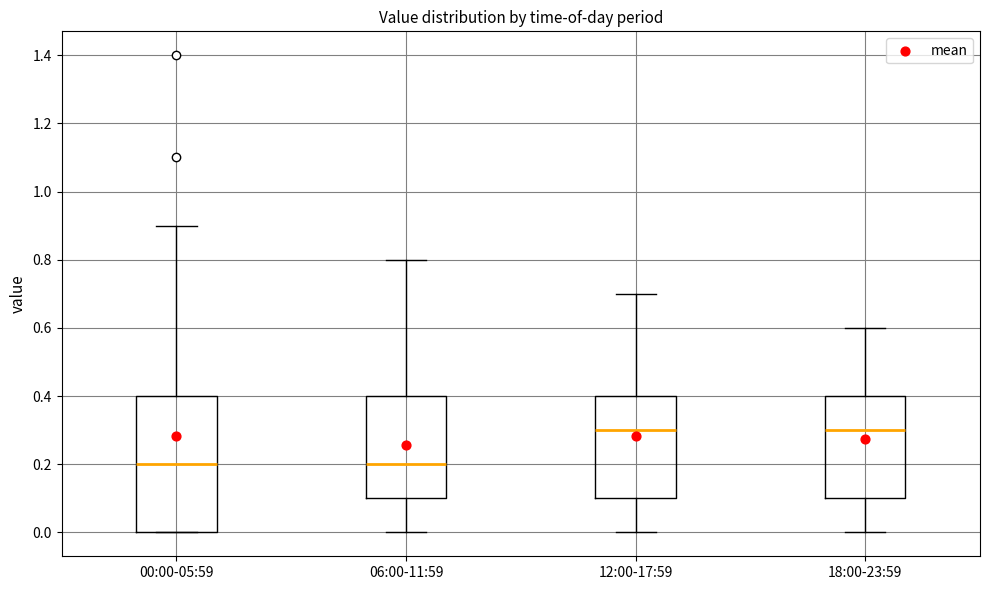

Reading left to right, read every box against the y-axis: the position of its median line, the range the box covers, and the ends of its whiskers. The values are not printed on the chart, so give them approximately, as read against the axis.

00:00-05:59: median 0.2, box 0.0 to 0.4, whiskers 0.0 to 0.9
06:00-11:59: median 0.2, box 0.1 to 0.4, whiskers 0.0 to 0.8
12:00-17:59: median 0.3, box 0.1 to 0.4, whiskers 0.0 to 0.7
18:00-23:59: median 0.3, box 0.1 to 0.4, whiskers 0.0 to 0.6